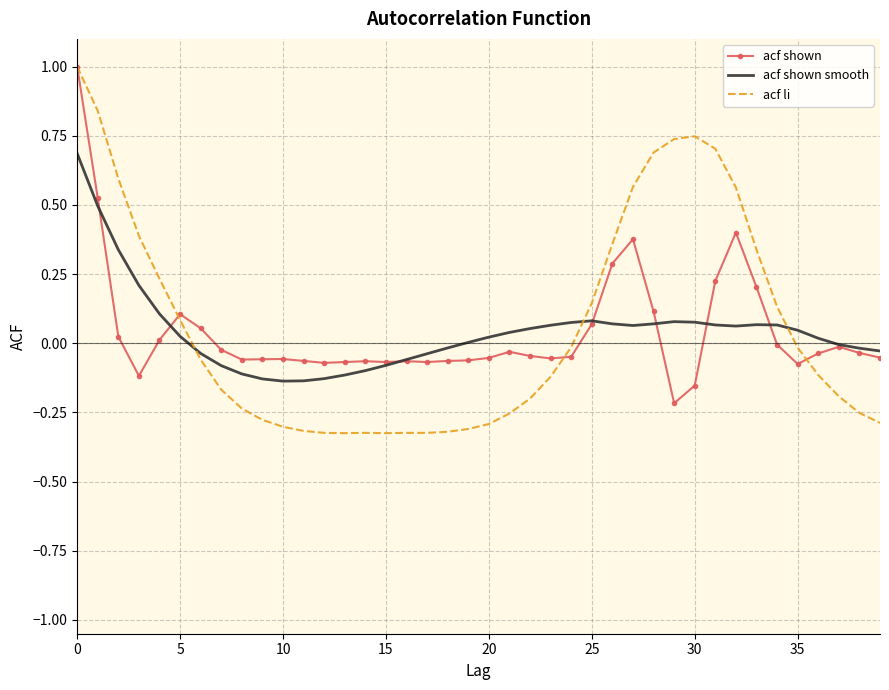

Which series has the largest range (max minus min)?

acf li